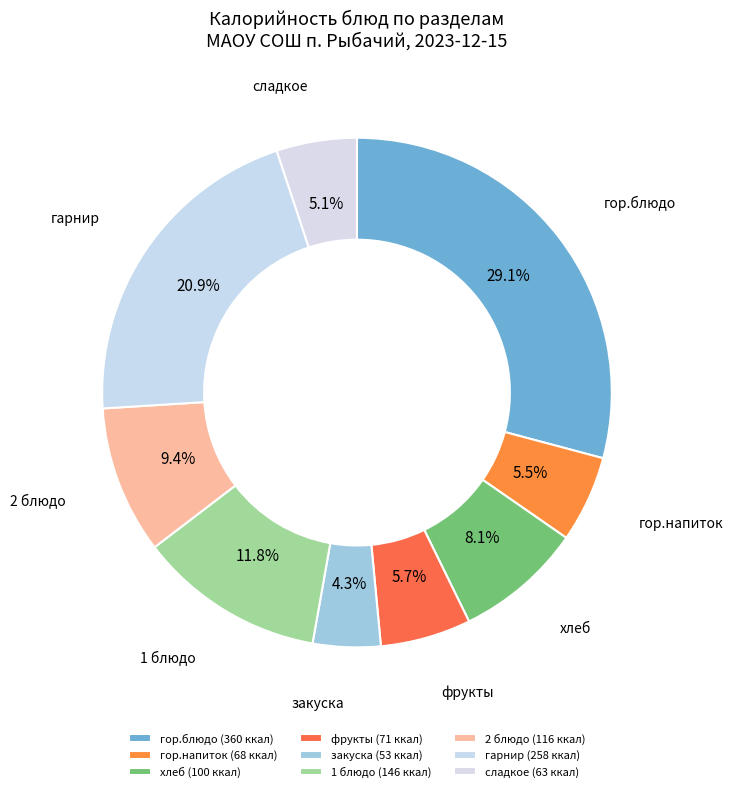

True or false: 1 блюдо accounts for 12% of the total.

True